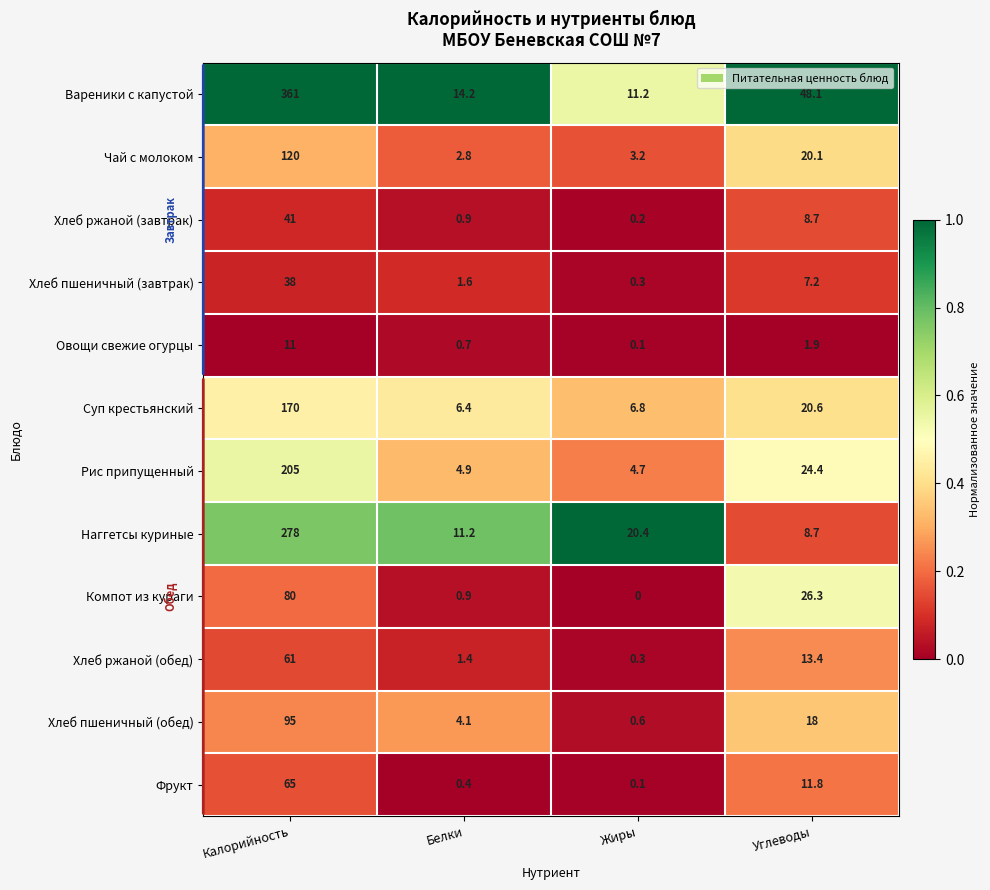

Rank the series by their maximum value, from lowest to highest.

Овощи свежие огурцы, Хлеб пшеничный (завтрак), Хлеб ржаной (завтрак), Хлеб ржаной (обед), Фрукт, Компот из кураги, Хлеб пшеничный (обед), Чай с молоком, Суп крестьянский, Рис припущенный, Наггетсы куриные, Вареники с капустой